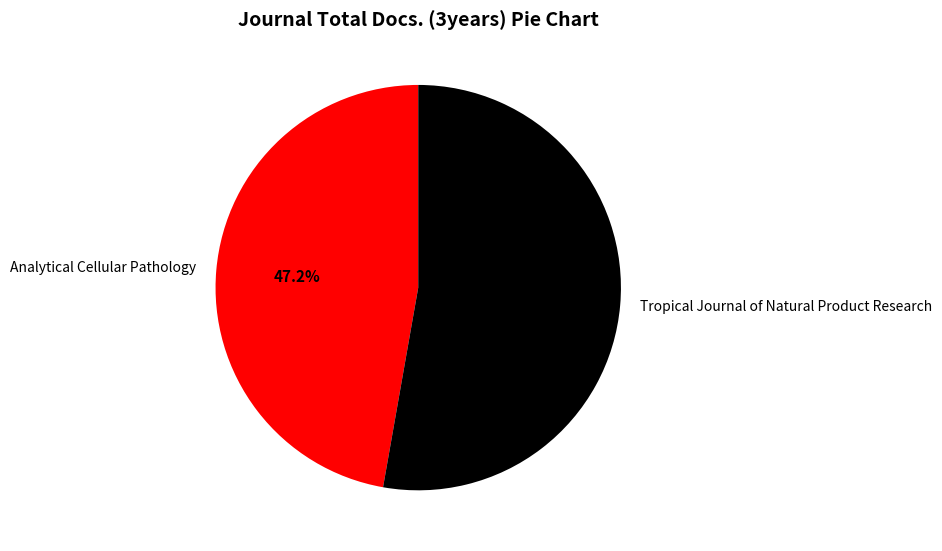

What is the smallest slice in the pie chart?

Analytical Cellular Pathology